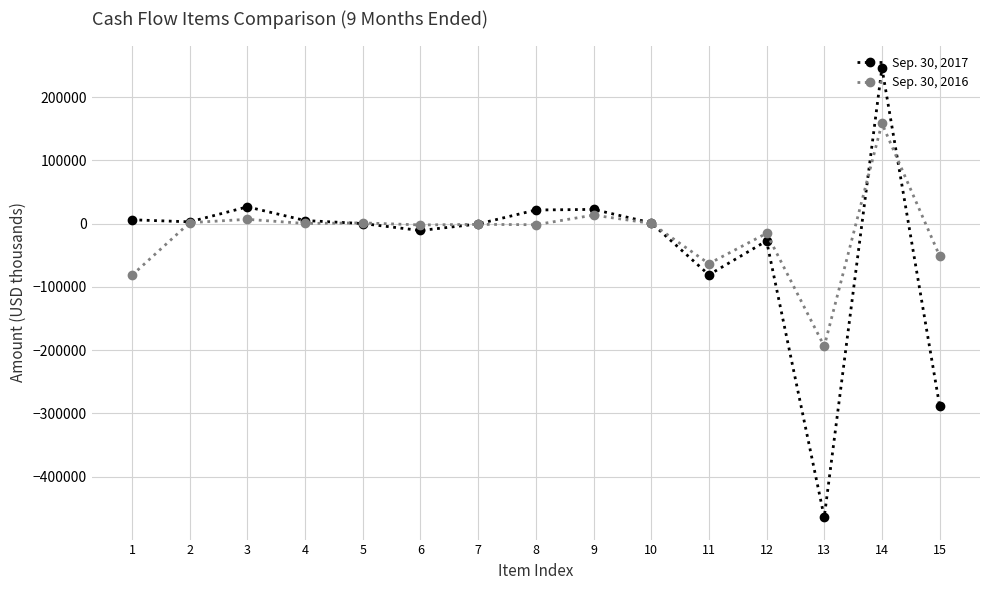

Is the value of Sep. 30, 2016 at 1 greater than the value of Sep. 30, 2017 at 6?

No